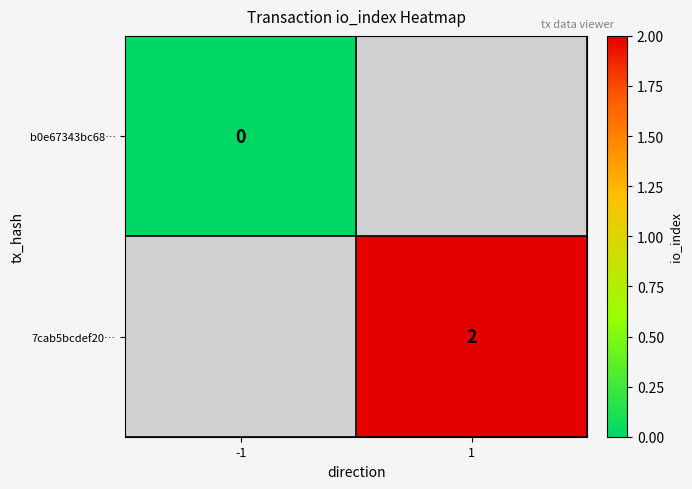

Is it true that 7cab5bcdef20… equals 2 at 1?

True